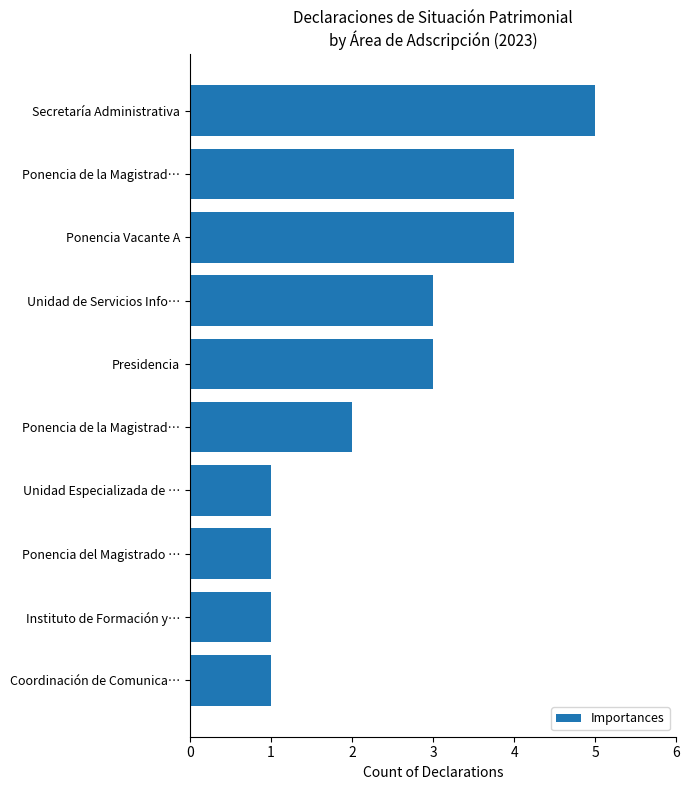

Which label corresponds to the largest value in the chart?

Secretaría Administrativa